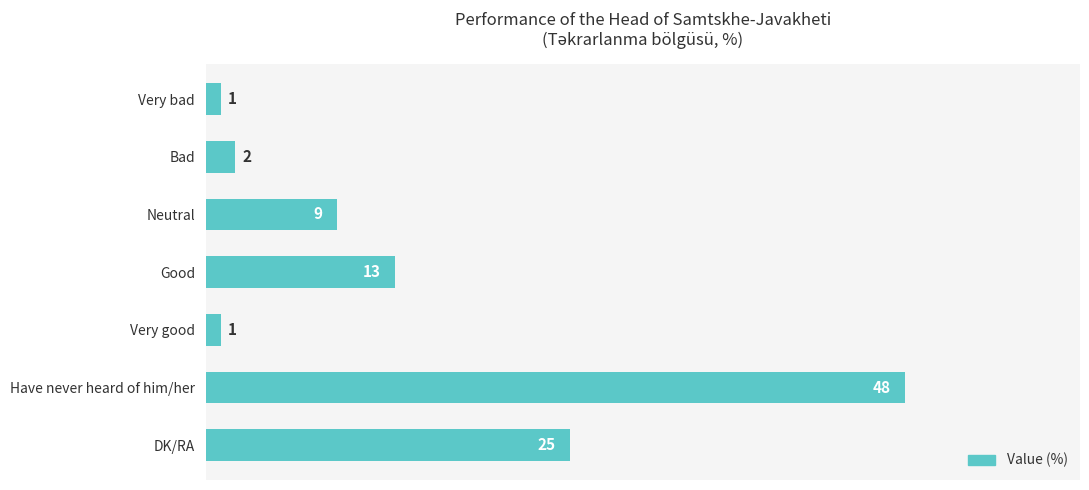

What is the label of the 6th bar from the bottom?

Bad